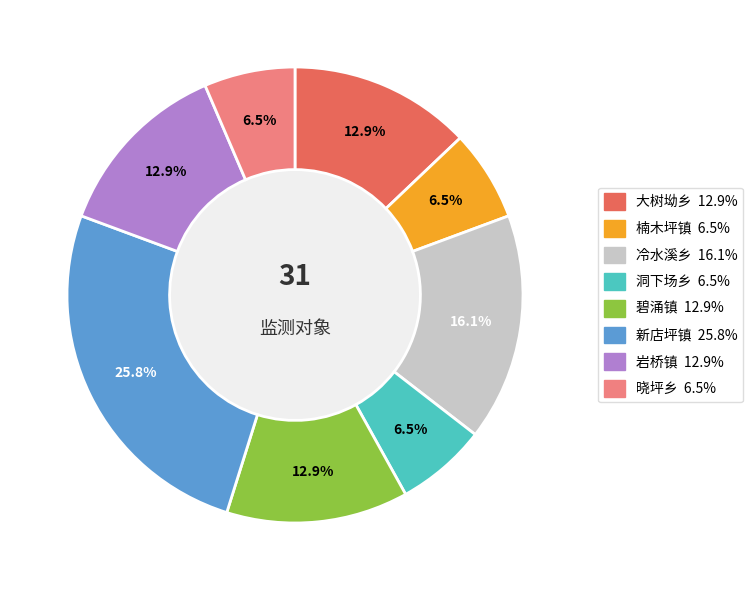

The 岩桥镇 slice represents 13% of the pie. True or false?

True